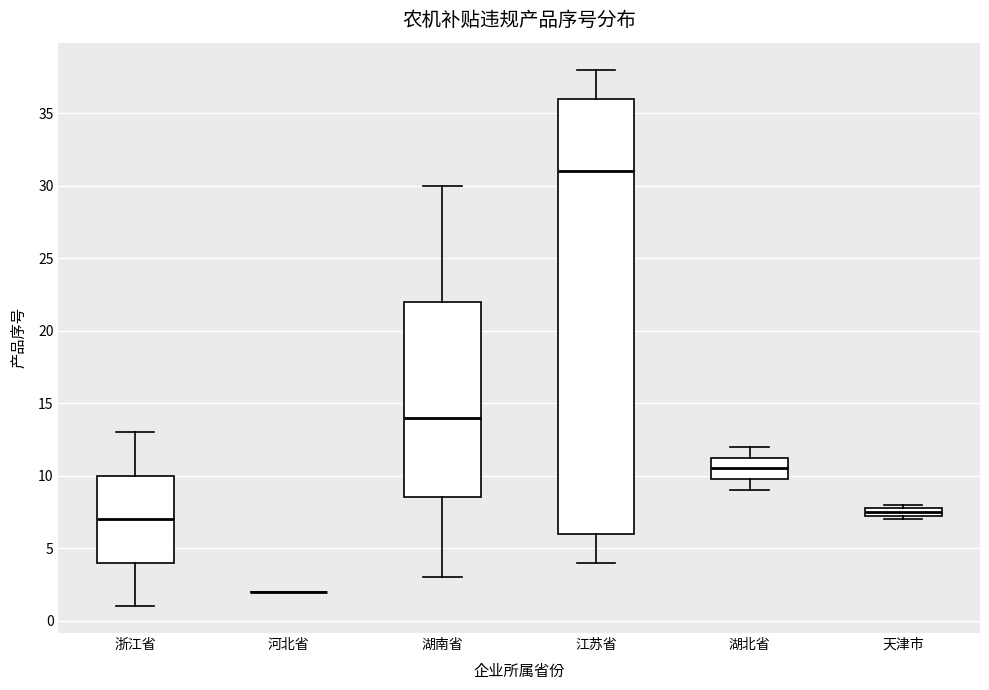

Where does the median line of the box for 湖北省 sit on the y-axis? The values are not printed on the chart, so give them approximately, as read against the axis.

10.5